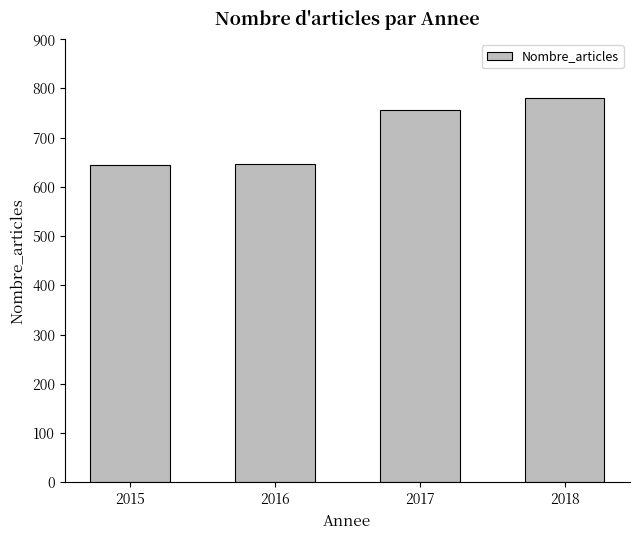

Which has a higher value, 2018 or 2015?

2018